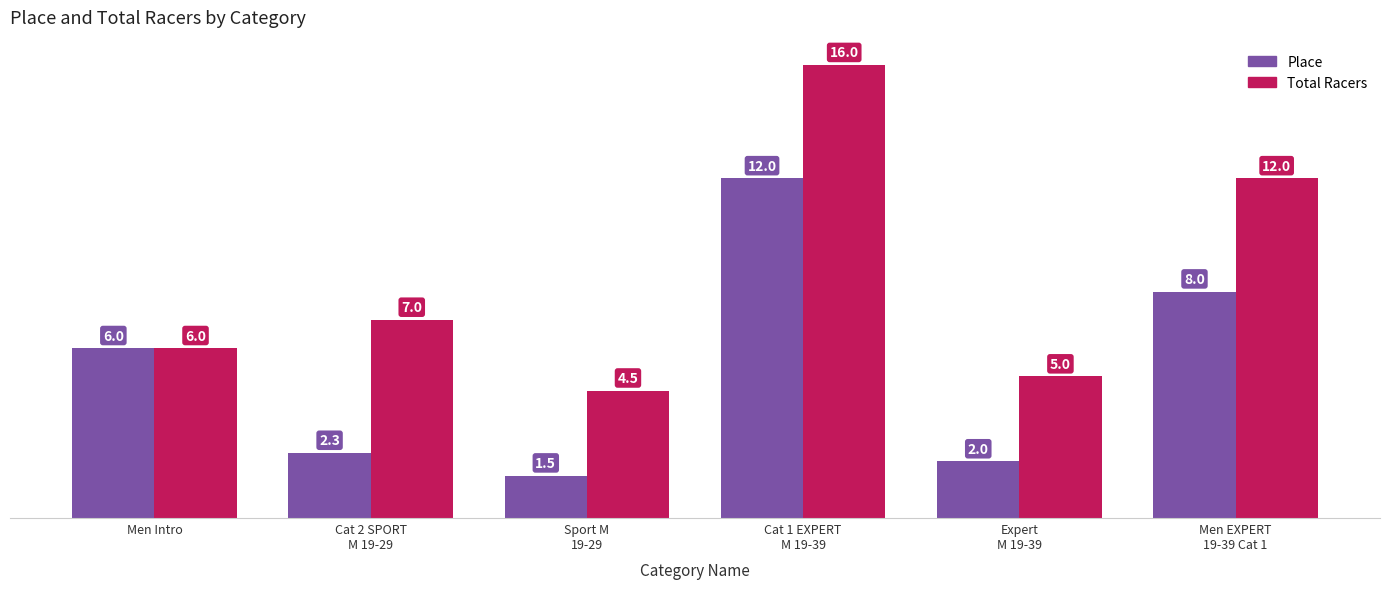

At how many categories does at least one series exceed 15?

1